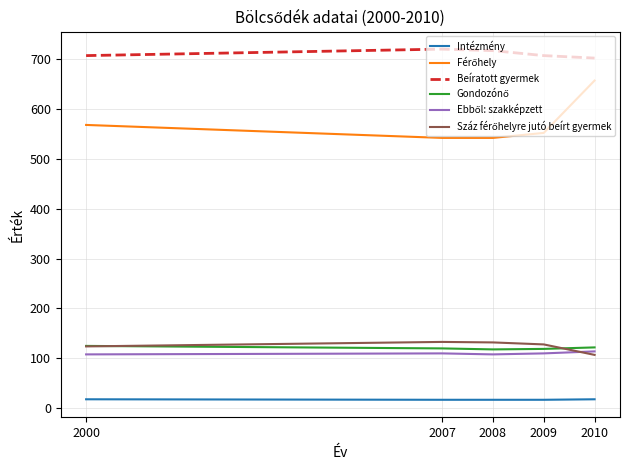

What is the difference between the highest and lowest values at 2000?

689